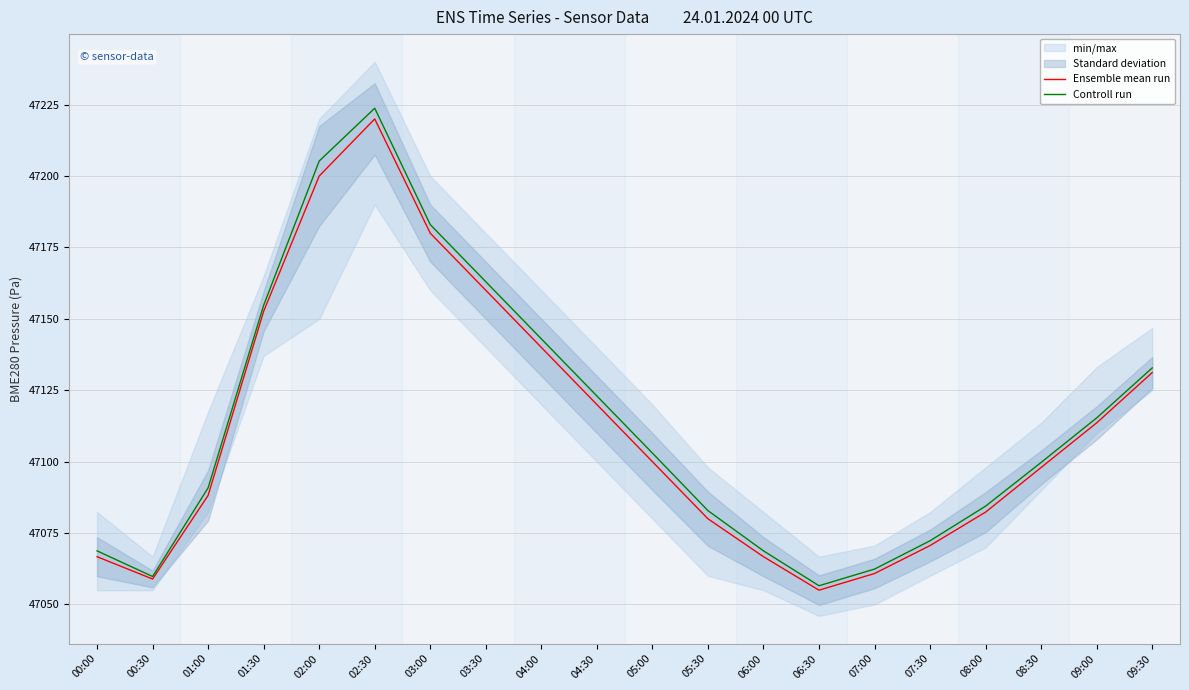

What is the difference between the maximum and minimum values in the Ensemble mean run series?

165.0